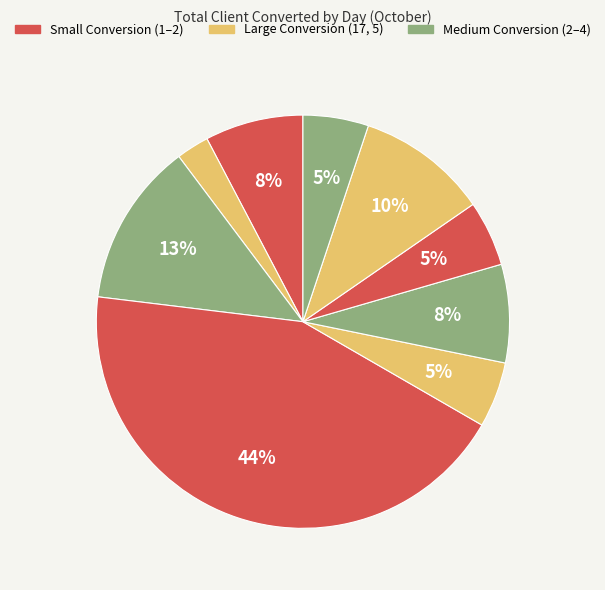

Is there any slice that represents more than half of the pie?

No